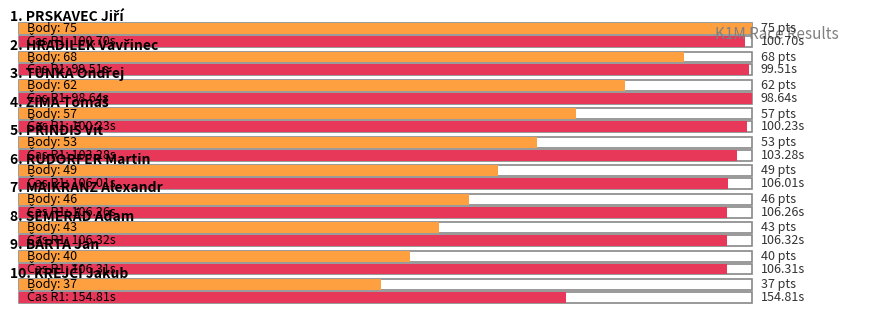

At which label does Run 2 time reach its peak?

KREJČÍ Jakub